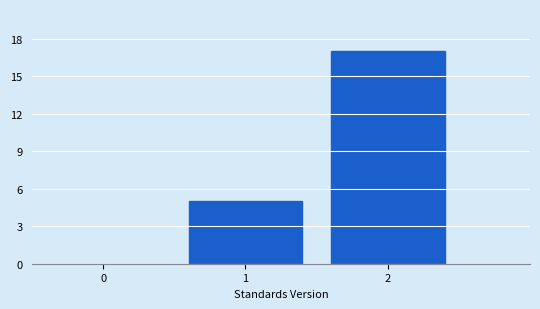

Reading left to right, list every bar in this chart as the range it spans on the x-axis followed by its height. The values are not printed on the chart, so give them approximately, as read against the axis.

0.5 to 1.5: 5
1.5 to 2.5: 17